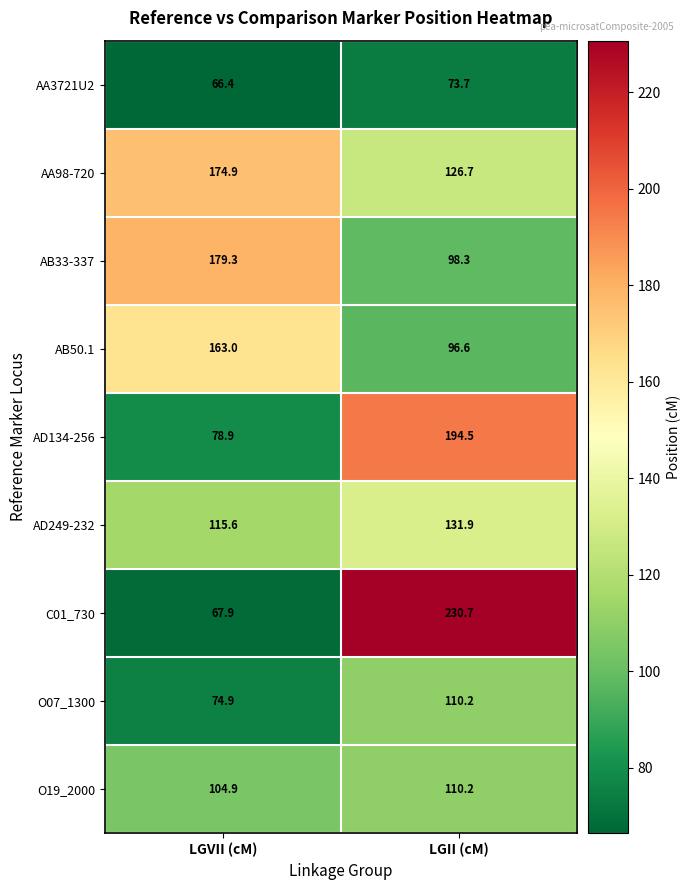

Which series has the largest range (max minus min)?

C01_730